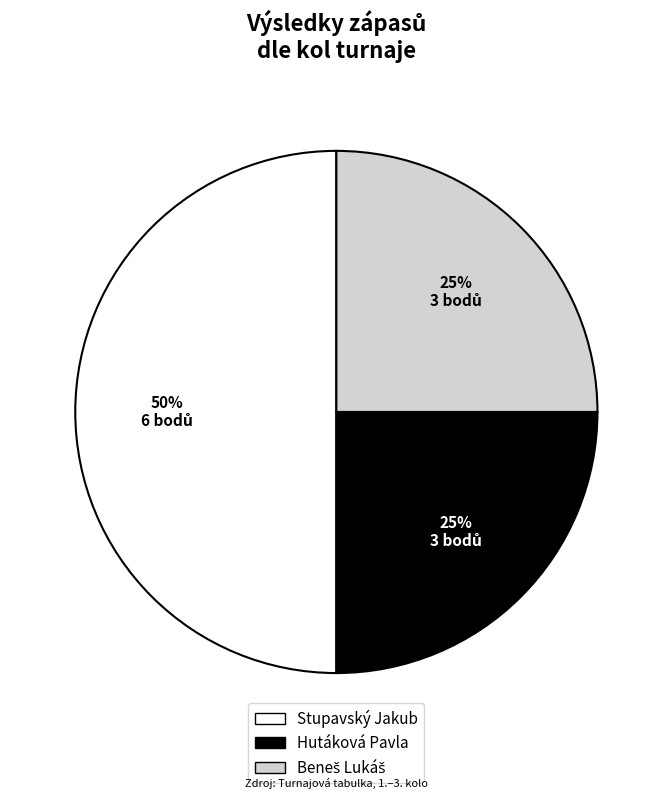

What is the ratio of the value at Stupavský Jakub to the value at Hutáková Pavla?

2.0